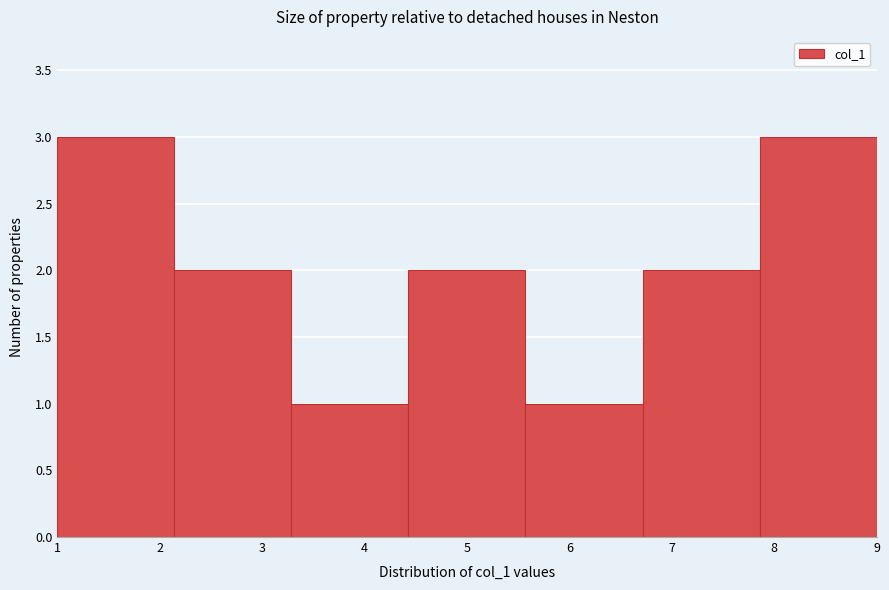

Reading left to right, list every bar in this chart as the range it spans on the x-axis followed by its height. Neither the bar edges nor the heights are printed on the chart, so give them approximately, as read against the axes.

1.0 to 2.1: 3
2.1 to 3.3: 2
3.3 to 4.4: 1
4.4 to 5.6: 2
5.6 to 6.7: 1
6.7 to 7.9: 2
7.9 to 9.0: 3